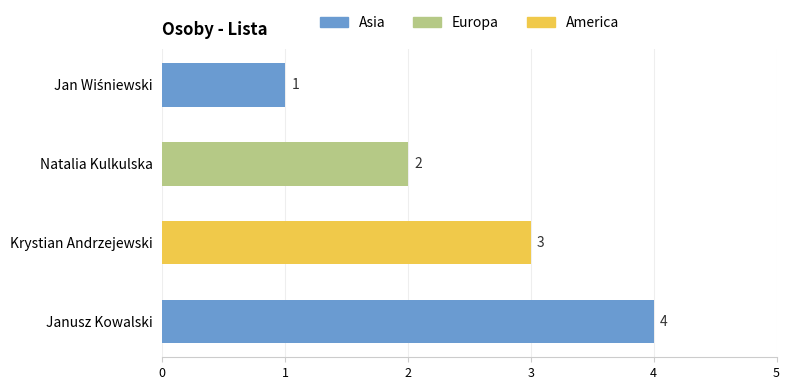

Are the bars horizontal?

Yes